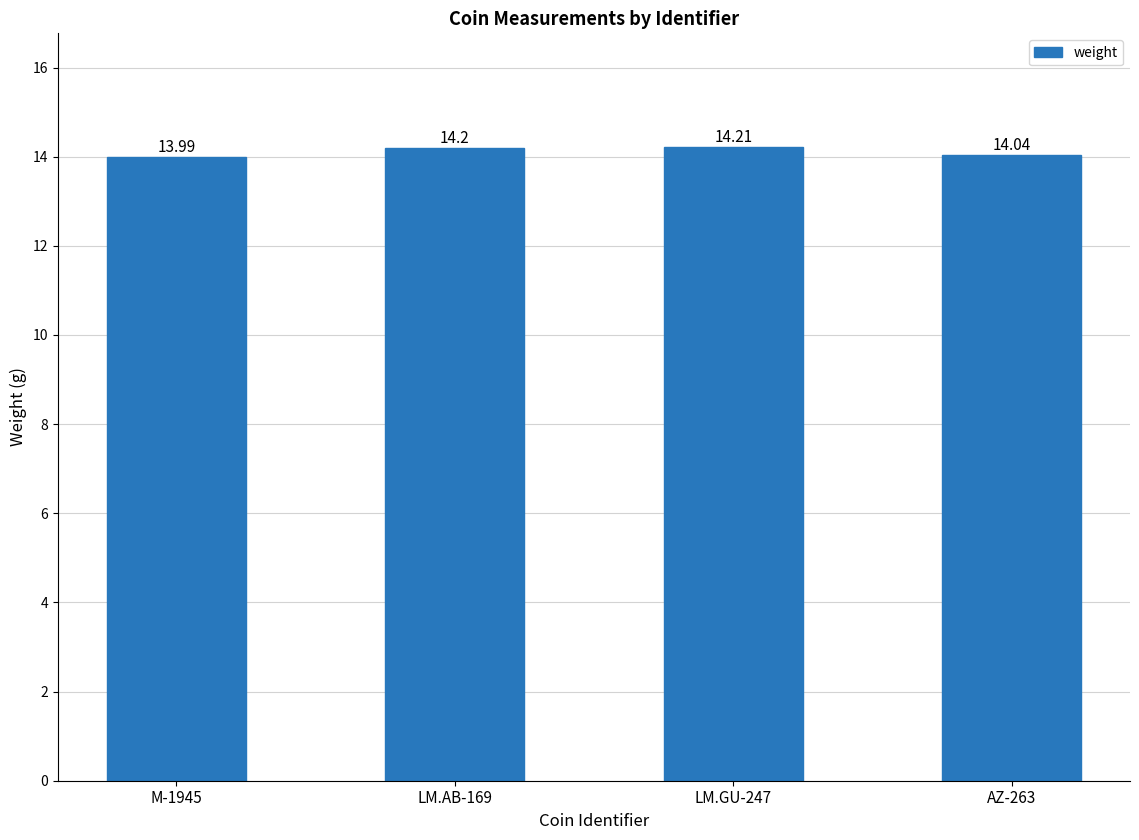

Read the value at M-1945.

14.0